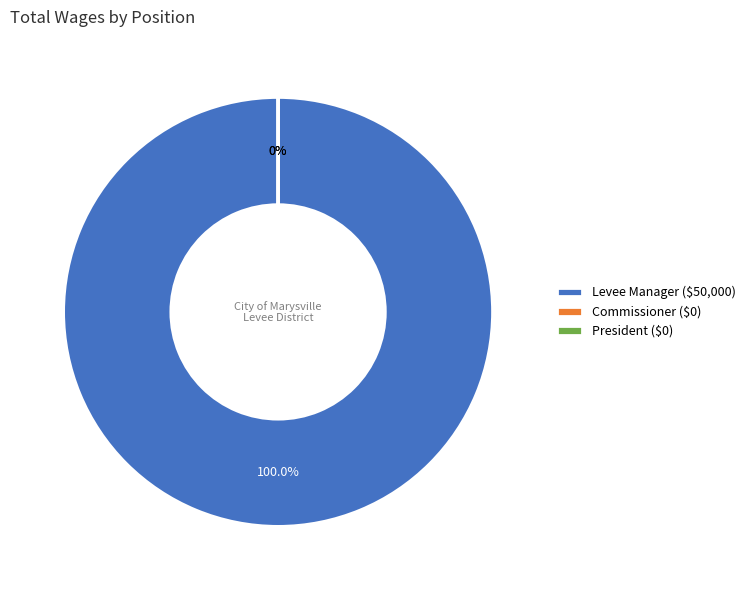

Is it true that Levee Manager is 100% of the pie?

True